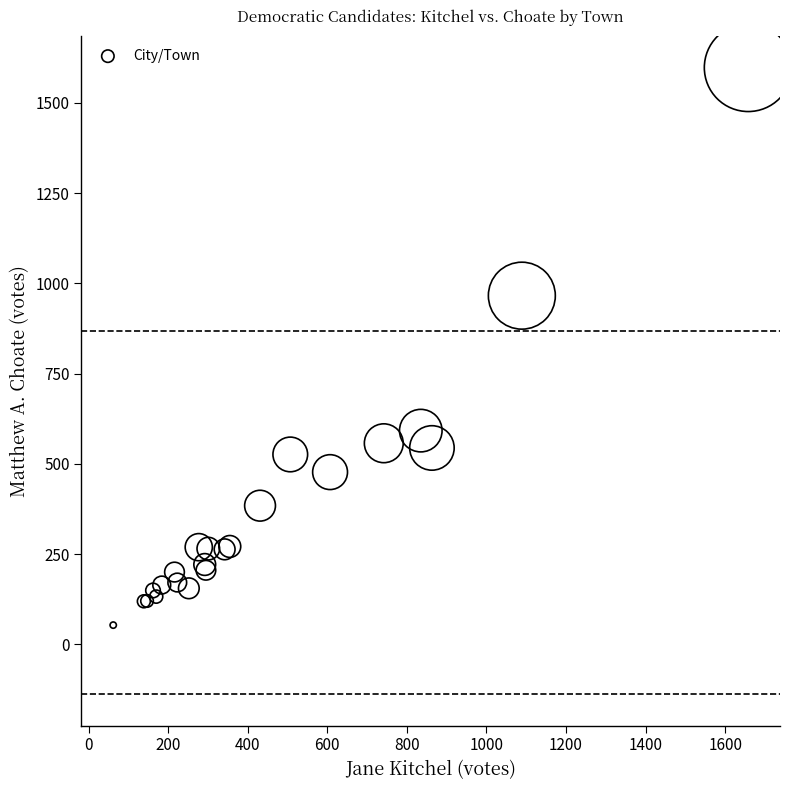

What Y value in the scatter plot is closest to 825?

966